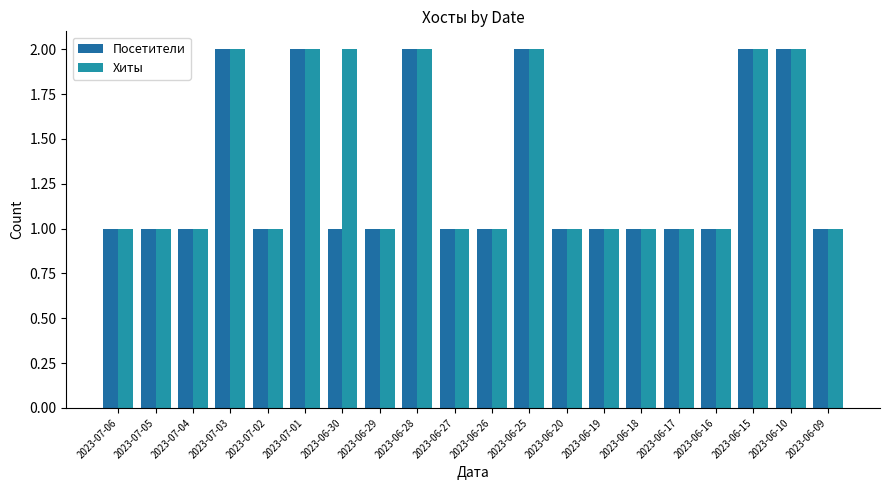

Reading left to right, list all the values displayed in this chart.

Посетители: 2023-07-06=1	2023-07-05=1	2023-07-04=1	2023-07-03=2	2023-07-02=1	2023-07-01=2	2023-06-30=1	2023-06-29=1	2023-06-28=2	2023-06-27=1	2023-06-26=1	2023-06-25=2	2023-06-20=1	2023-06-19=1	2023-06-18=1	2023-06-17=1	2023-06-16=1	2023-06-15=2	2023-06-10=2	2023-06-09=1
Хиты: 2023-07-06=1	2023-07-05=1	2023-07-04=1	2023-07-03=2	2023-07-02=1	2023-07-01=2	2023-06-30=2	2023-06-29=1	2023-06-28=2	2023-06-27=1	2023-06-26=1	2023-06-25=2	2023-06-20=1	2023-06-19=1	2023-06-18=1	2023-06-17=1	2023-06-16=1	2023-06-15=2	2023-06-10=2	2023-06-09=1